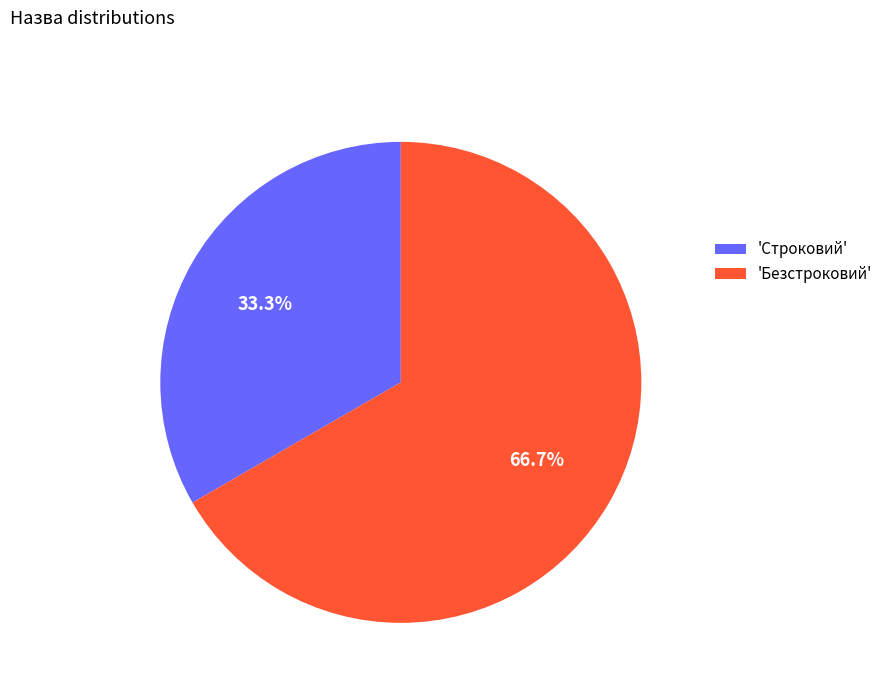

Combined, what portion of the pie is 'Безстроковий' and 'Строковий'?

100.0%